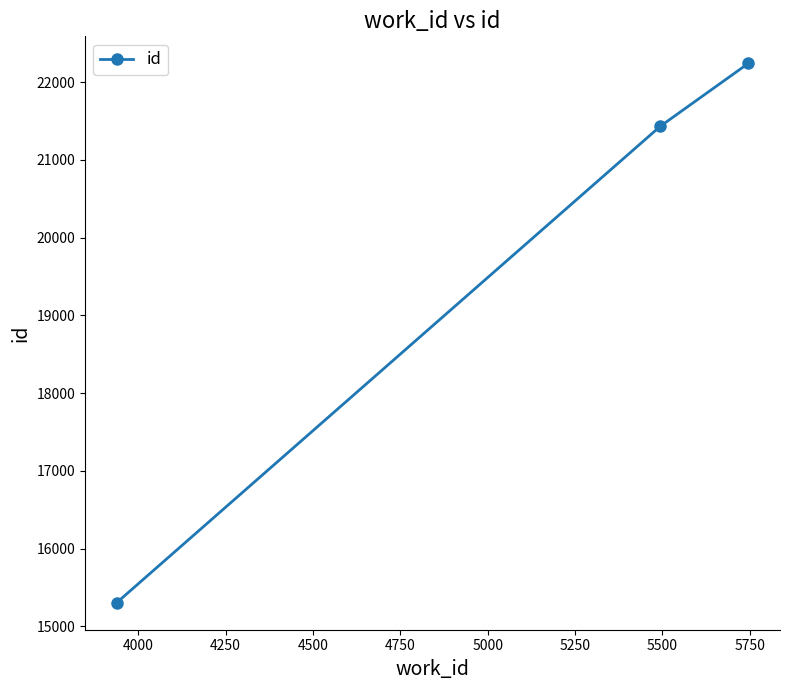

How many lines are shown in the chart?

1